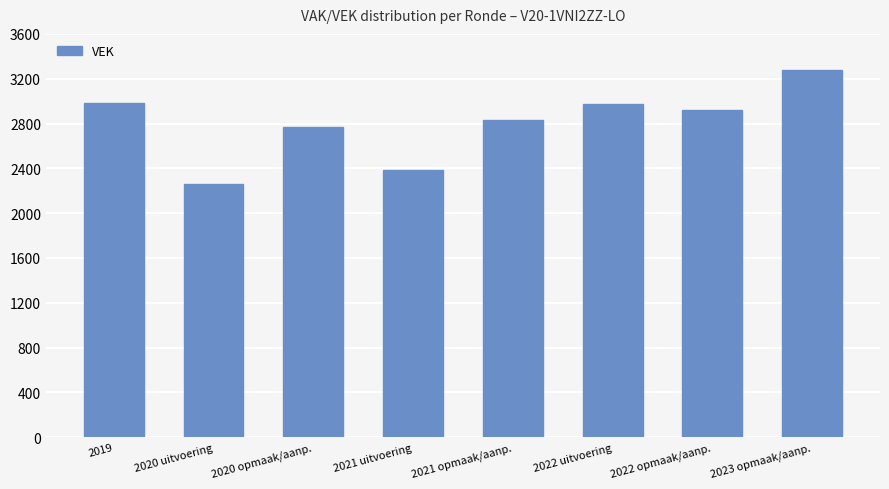

What is the sum of all values?

22402